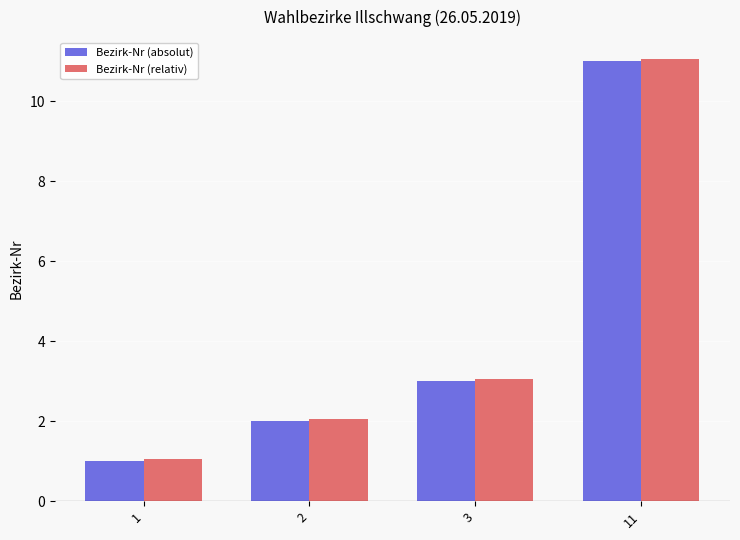

What is the sum of the Bezirk-Nr (absolut) values at 1 and 11?

12.0